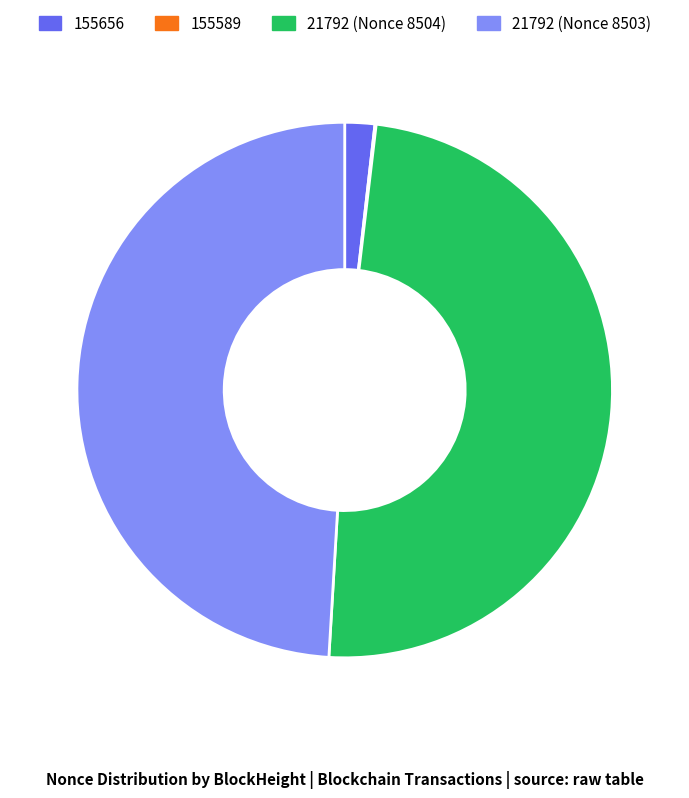

The 21792 (Nonce 8504) slice represents 49% of the pie. True or false?

True